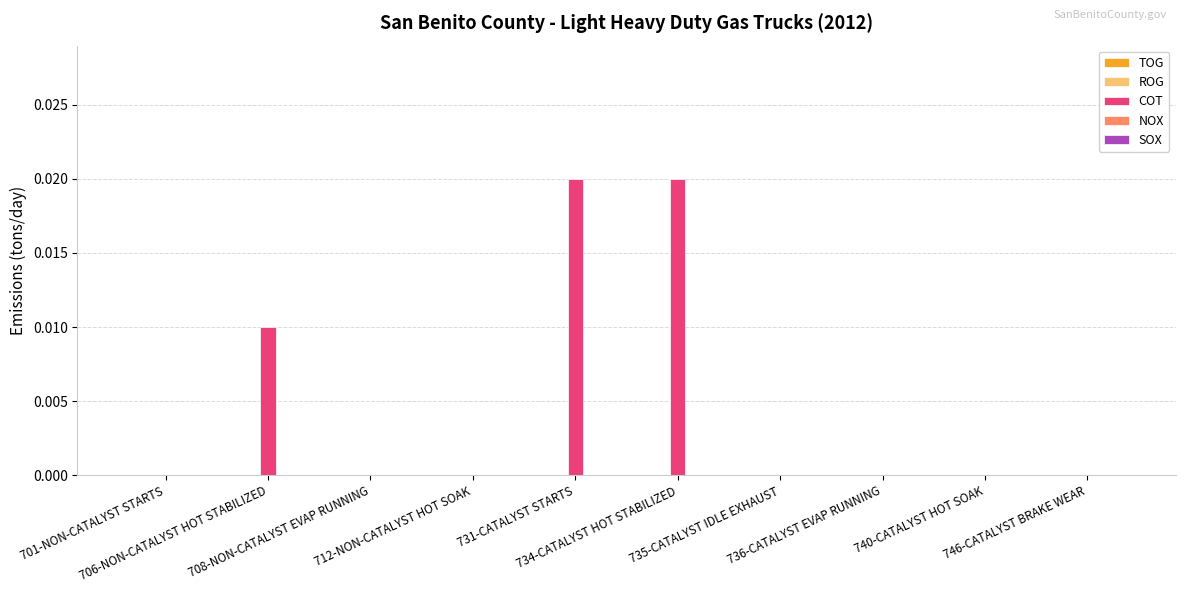

Count the number of data series in this chart.

1